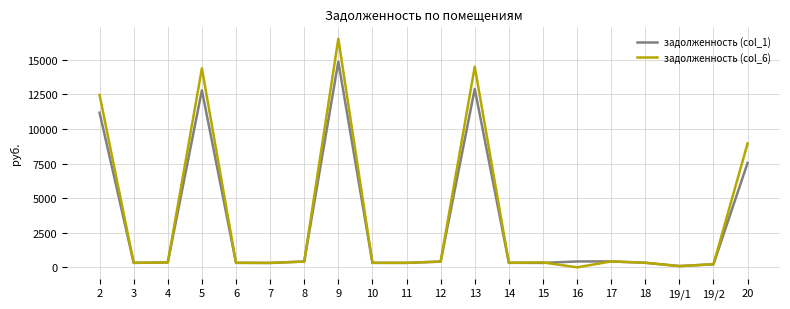

List the series in order of their overall mean, highest first.

задолженность (col_6), задолженность (col_1)